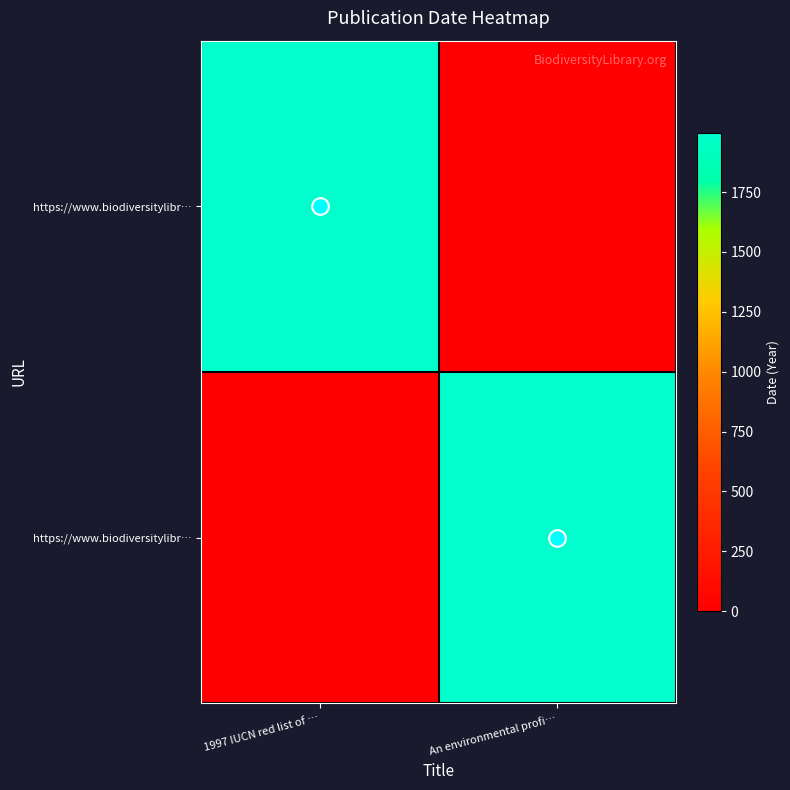

Count the number of data series in this chart.

2